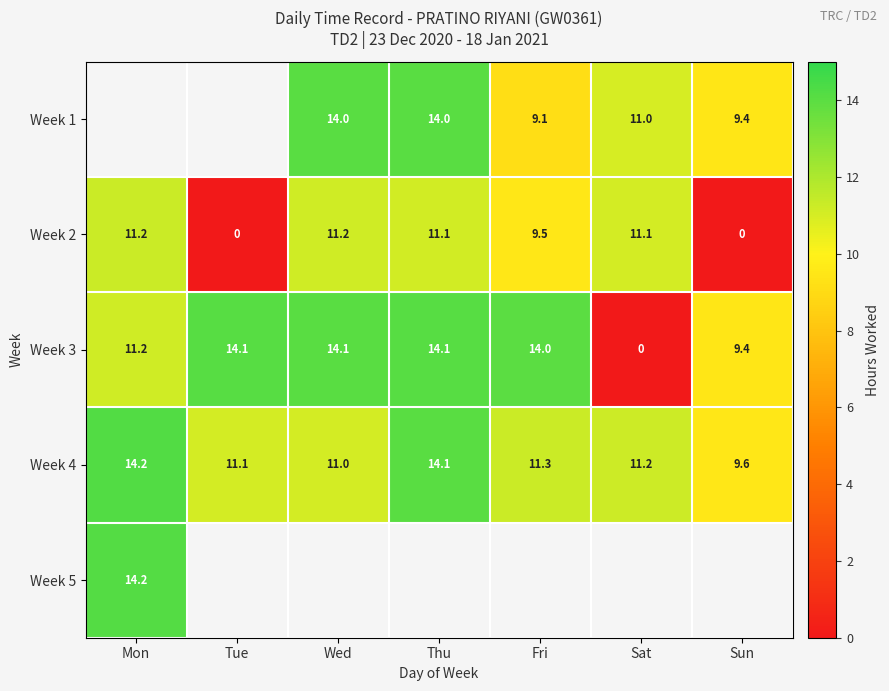

Where is Week 2 nearest to the value 5?

Fri